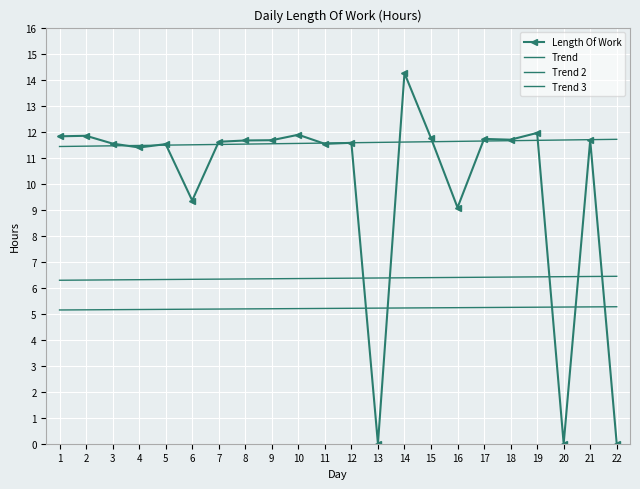

Which series has the widest spread of values?

Length Of Work